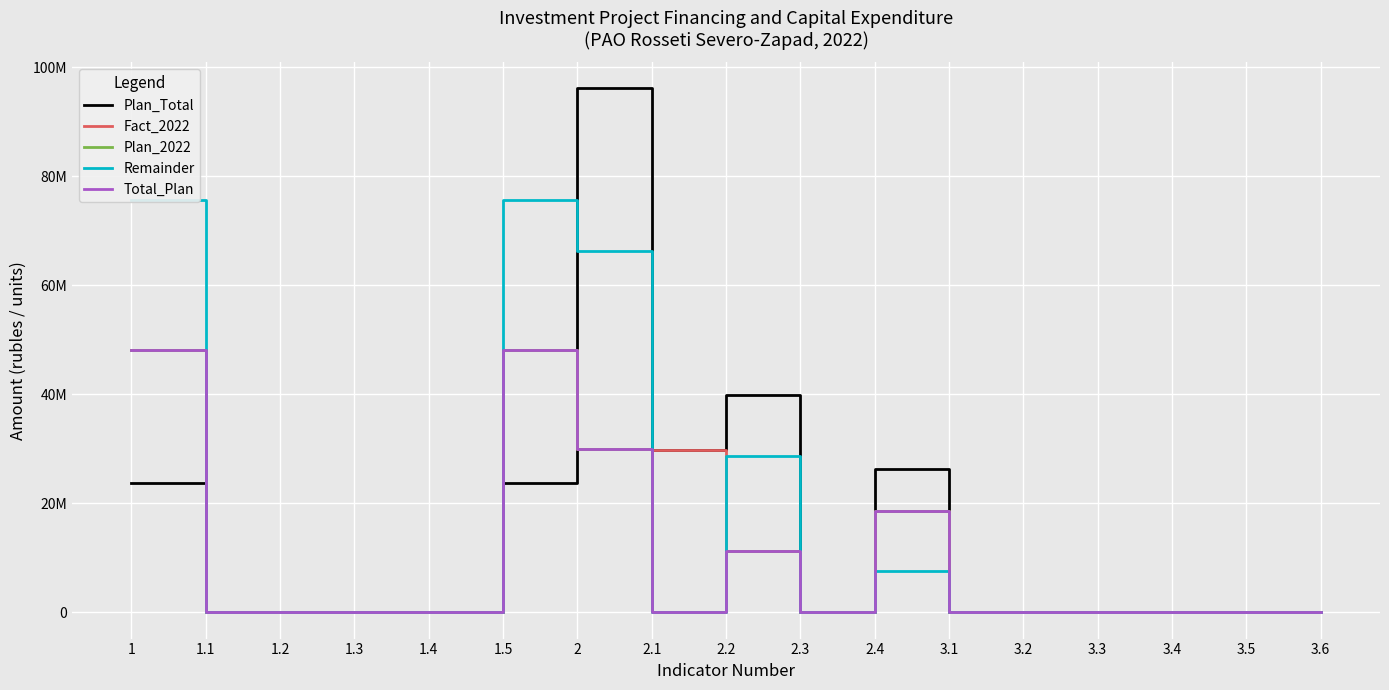

At which category does the chart reach its peak across all series?

2